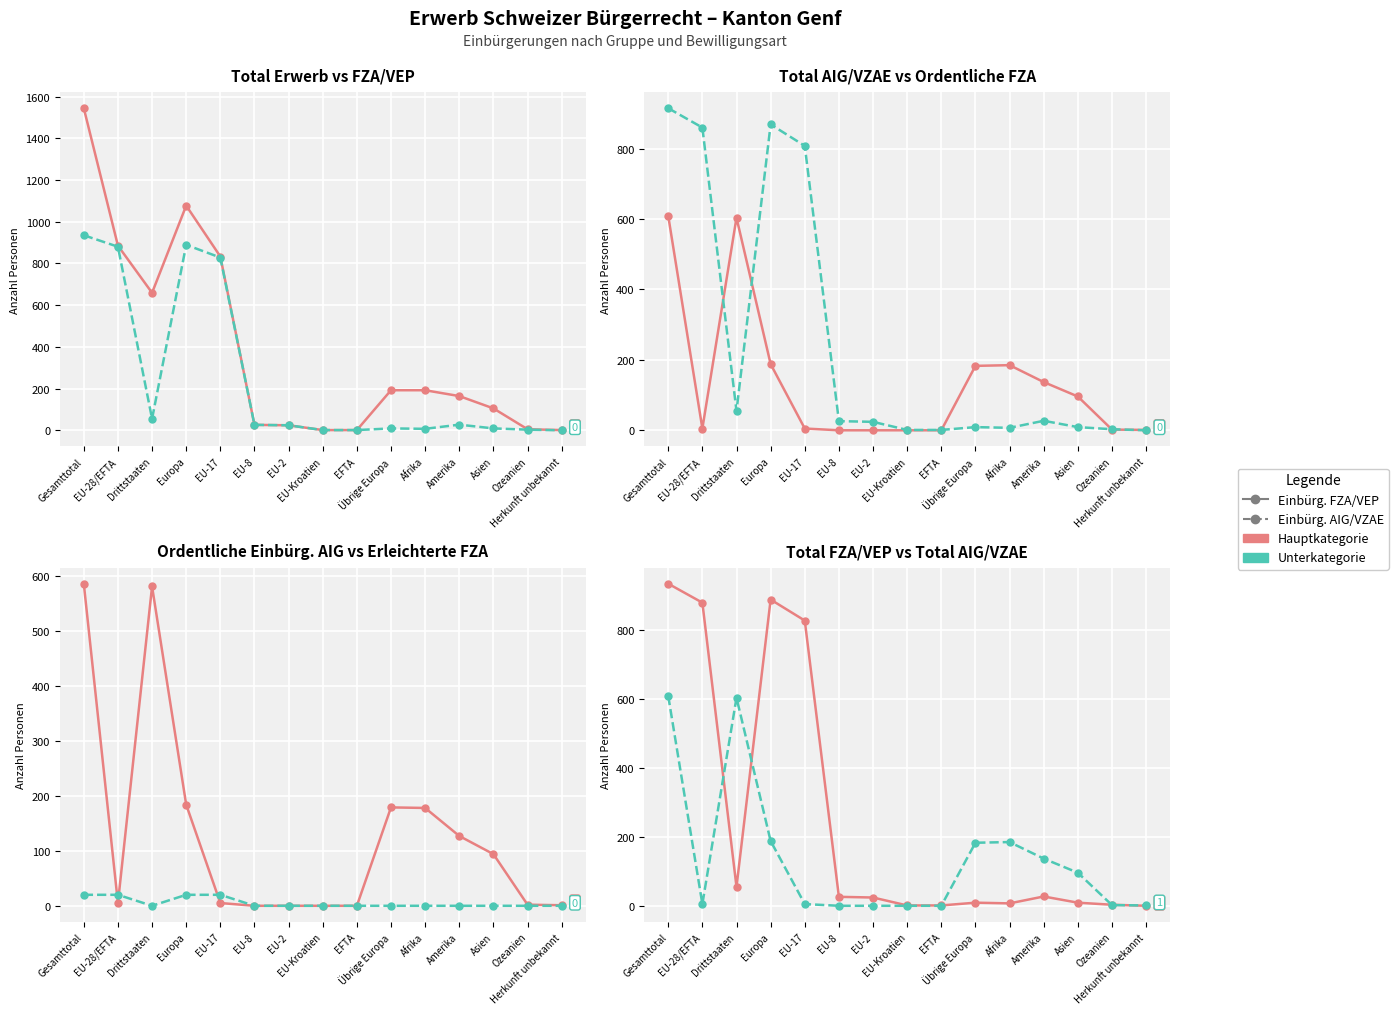

What is the average value of the Total FZA/VEP series?

246